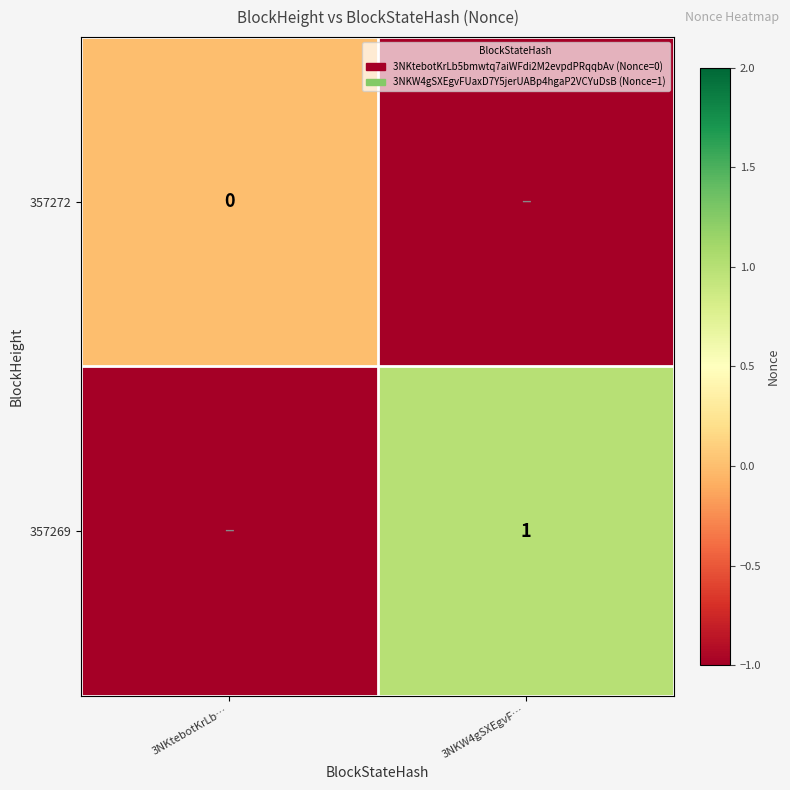

At how many categories does at least one series exceed 0?

1